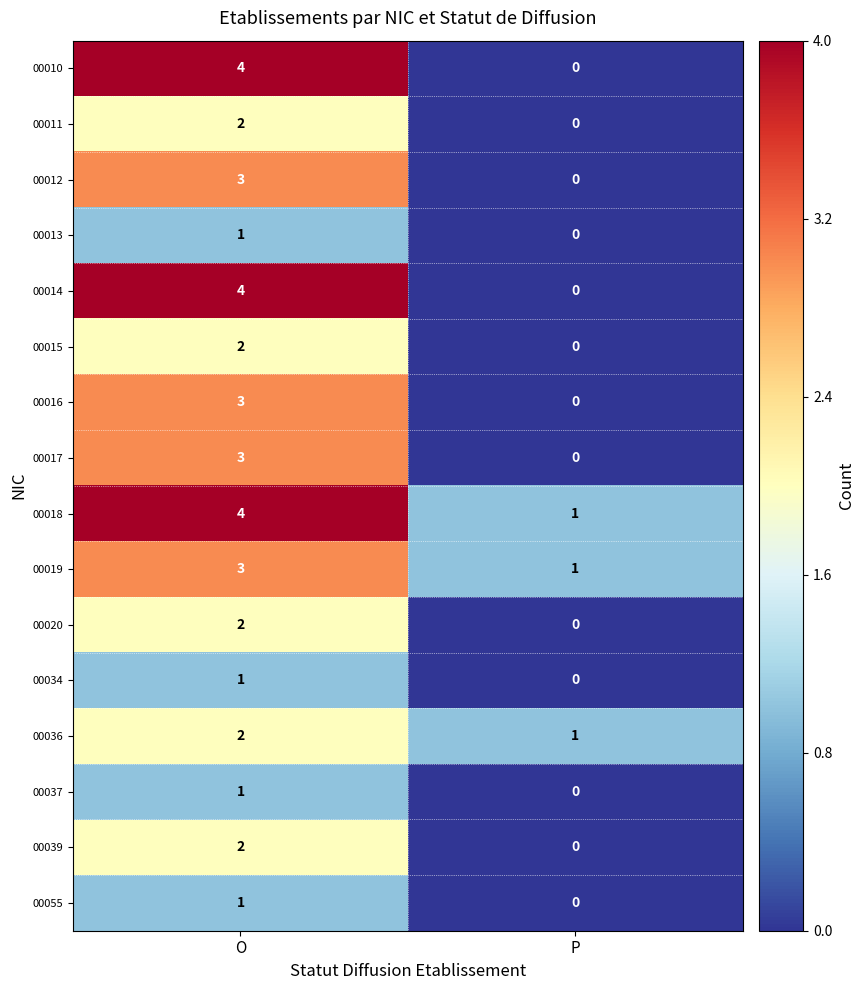

True or false: 00012 has a value of 3 at O.

True